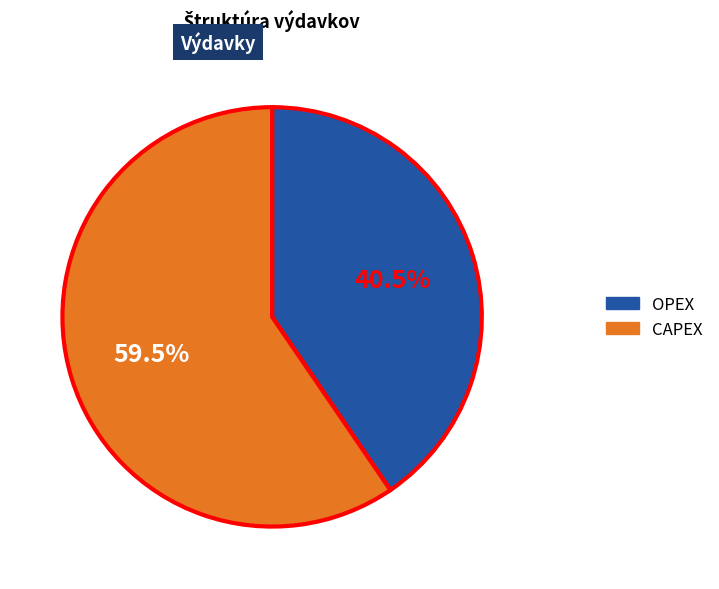

Is there a majority slice in this chart?

Yes